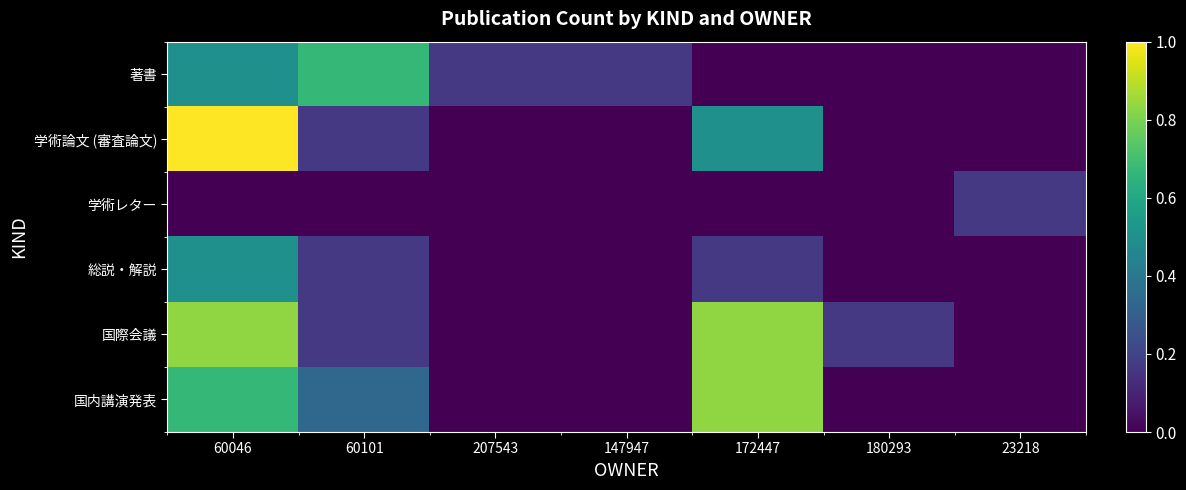

Which label corresponds to the smallest value in the chart?

172447